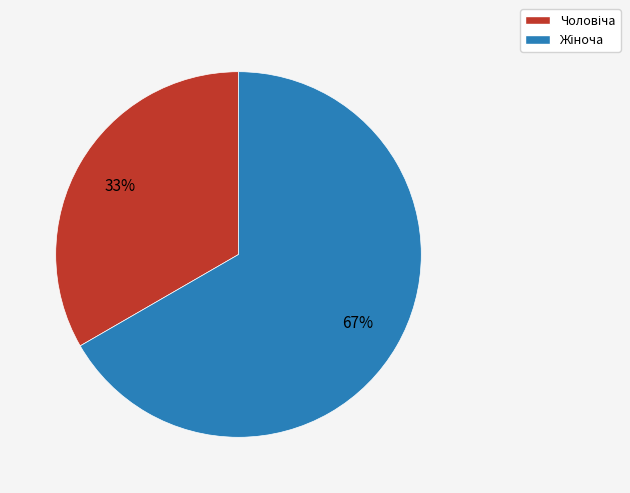

Is there any slice that represents more than half of the pie?

Yes